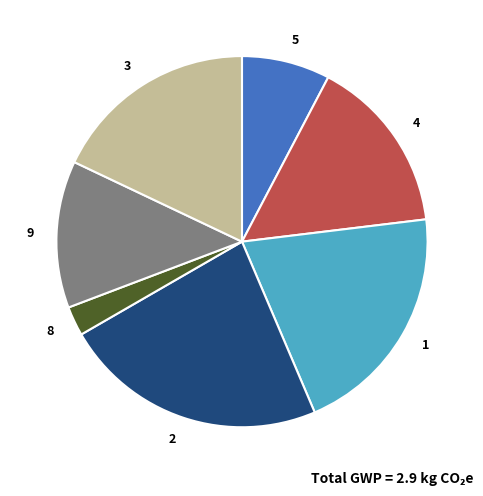

Is it true that 3 is 9% of the pie?

False